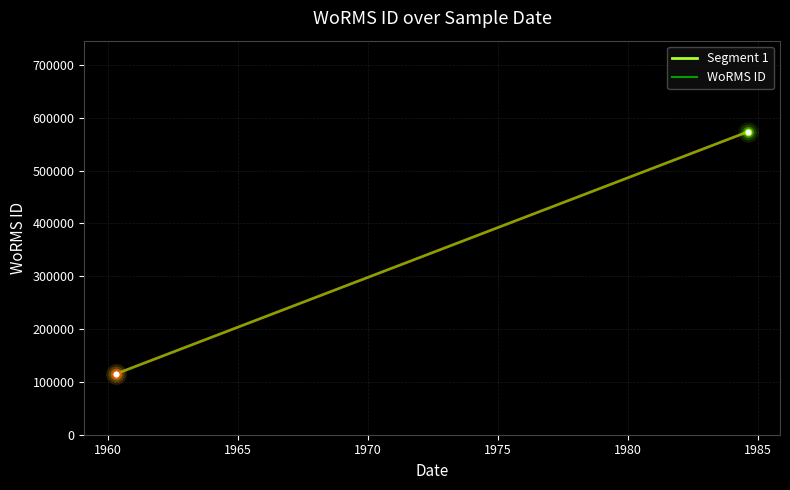

Approximately how many times larger is the value at 20-04-1960 compared to 25-08-1984?

0.2